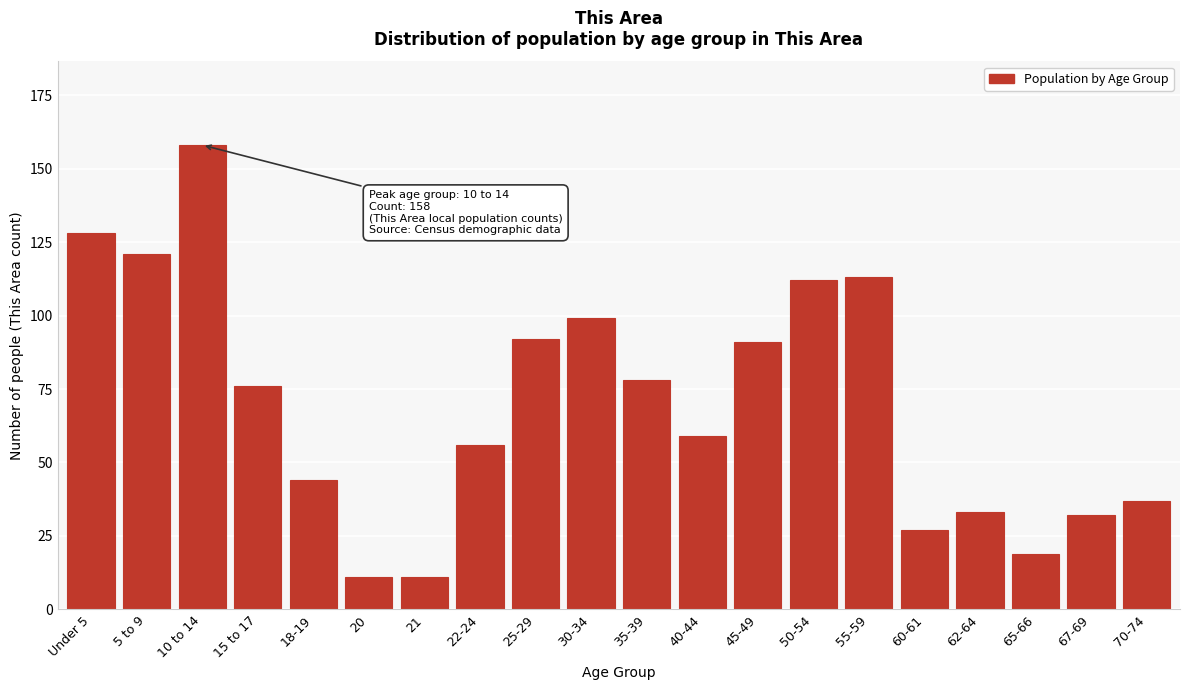

Reading right to left, transcribe all the data shown in this chart.

37	32	19	33	27	113	112	91	59	78	99	92	56	11	11	44	76	158	121	128